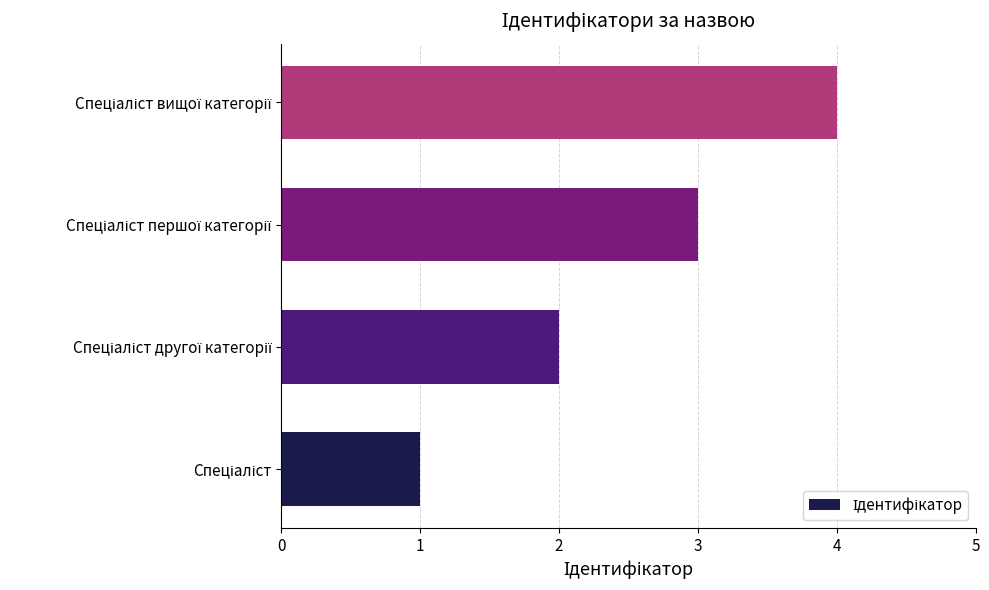

Does the chart contain stacked bars?

No